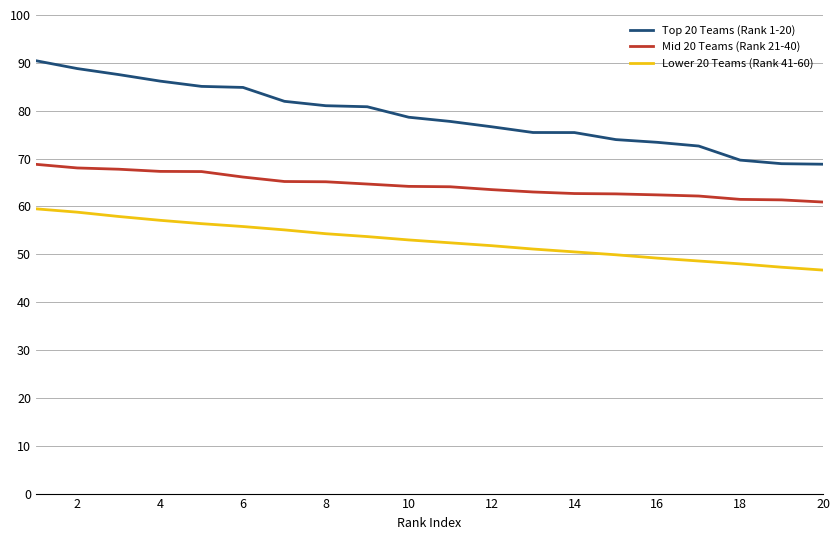

What is the greatest value displayed?

90.5